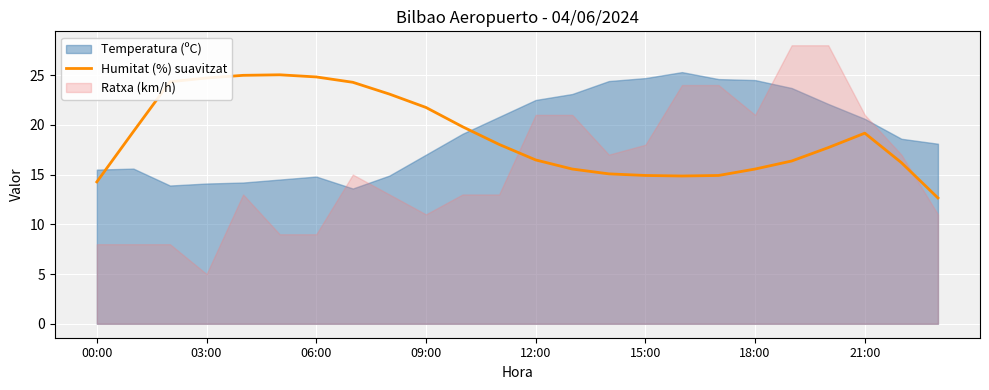

True or false: Humitat (%) suavitzat has a value of 12.7 at 21:00.

False